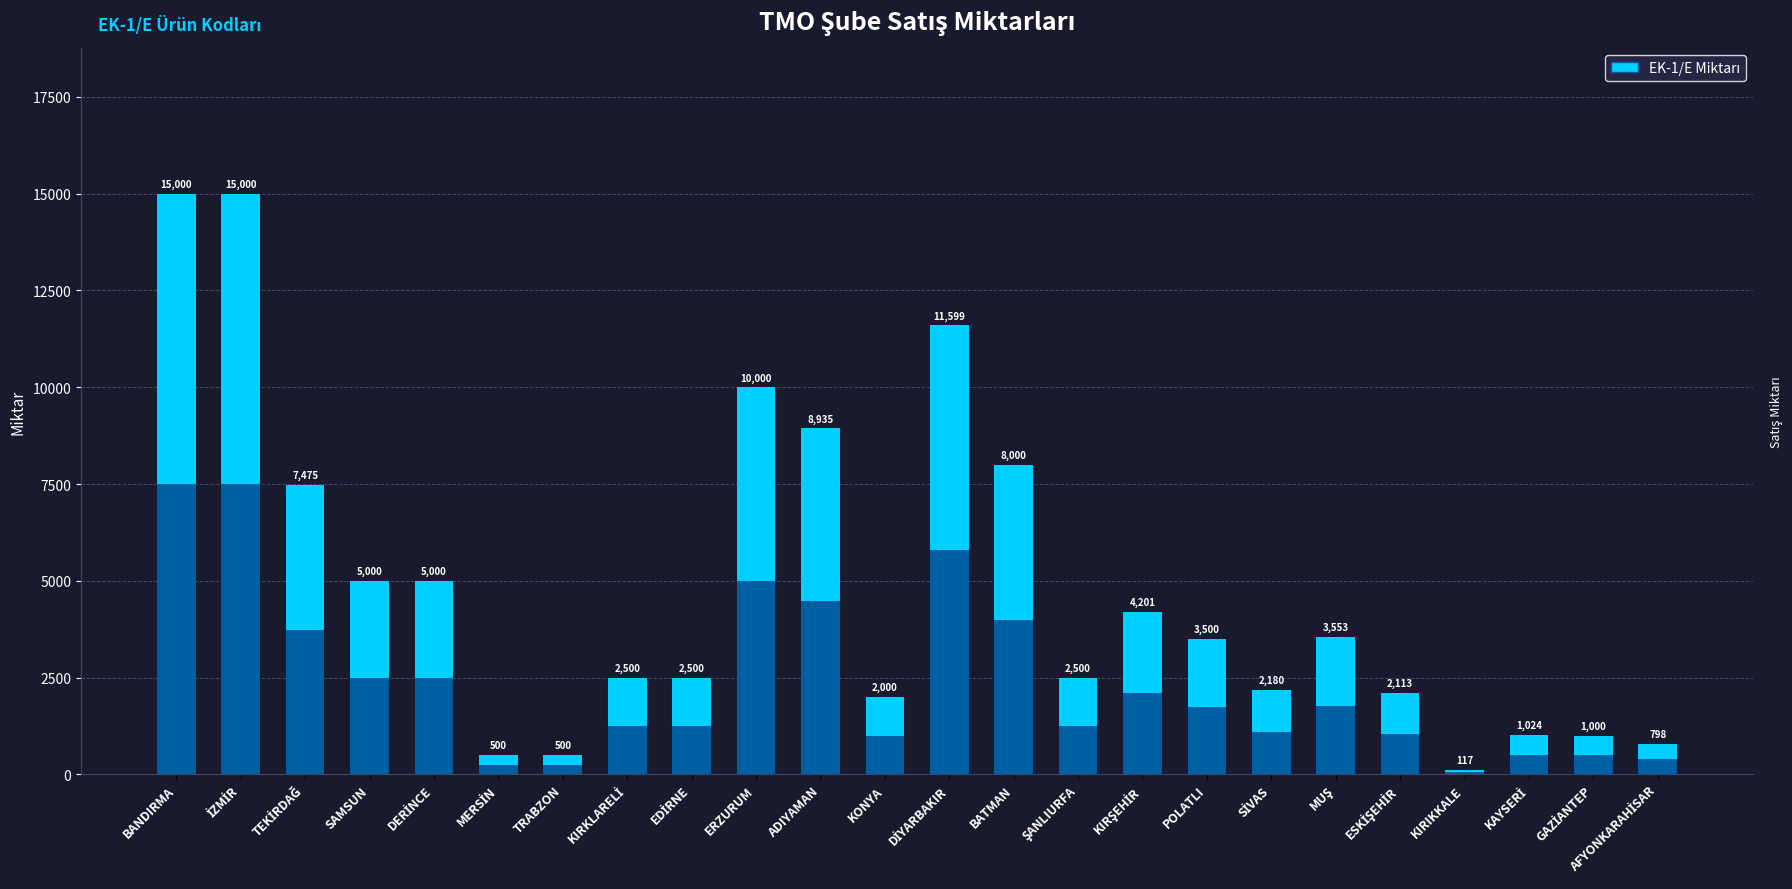

Rank the categories by value from lowest to highest.

KIRIKKALE, MERSİN, TRABZON, AFYONKARAHİSAR, GAZİANTEP, KAYSERİ, KONYA, ESKİŞEHİR, SİVAS, KIRKLARELİ, EDİRNE, ŞANLIURFA, POLATLI, MUŞ, KIRŞEHİR, SAMSUN, DERİNCE, TEKİRDAĞ, BATMAN, ADIYAMAN, ERZURUM, DİYARBAKIR, BANDIRMA, İZMİR